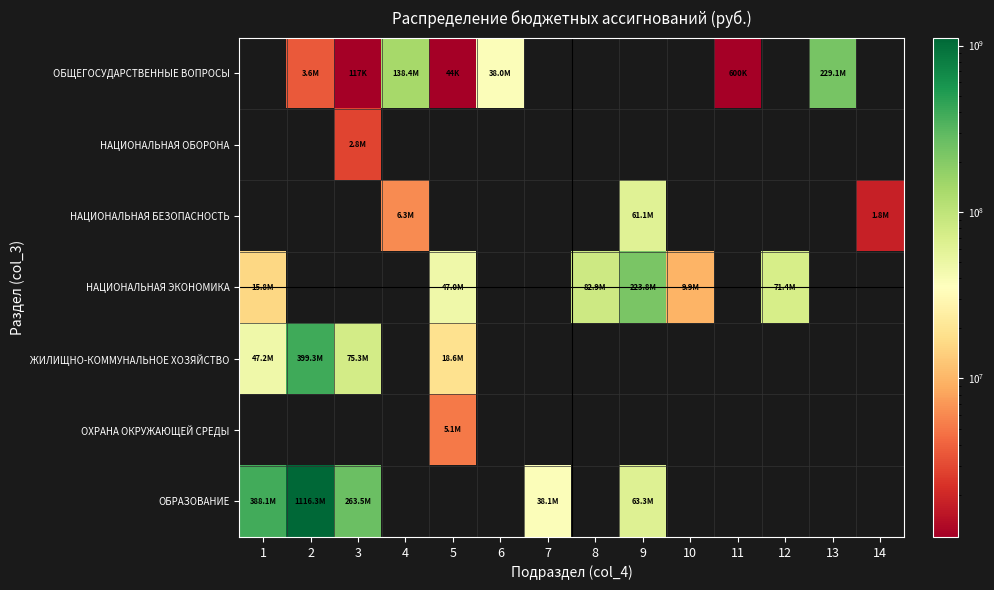

Between 8 and 12, which series saw the biggest shift?

НАЦИОНАЛЬНАЯ ЭКОНОМИКА